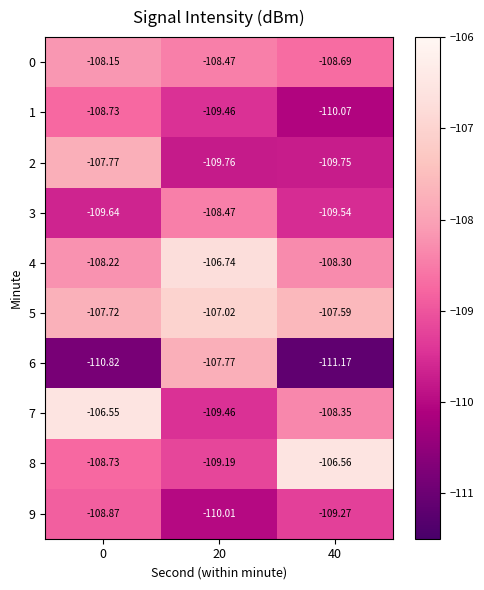

Is the value of 9 at 20 greater than the value of 2 at 0?

No